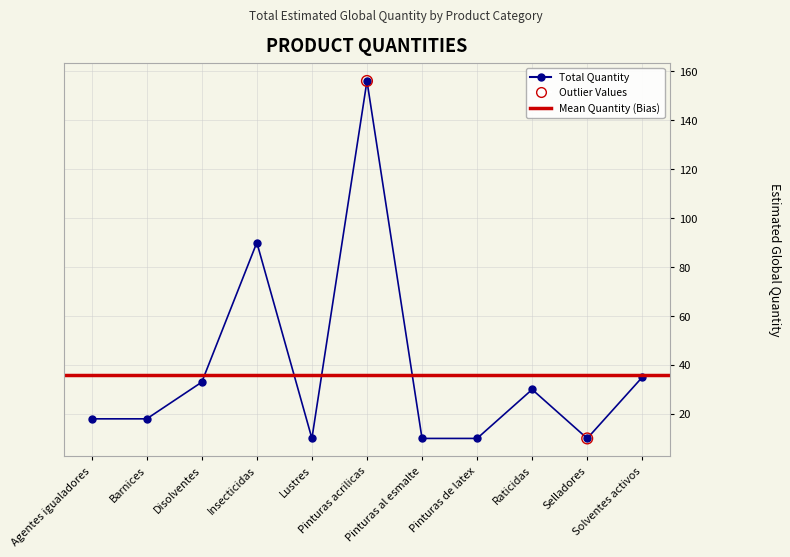

Approximately how many times larger is the value at Agentes igualadores compared to Pinturas de latex?

1.8